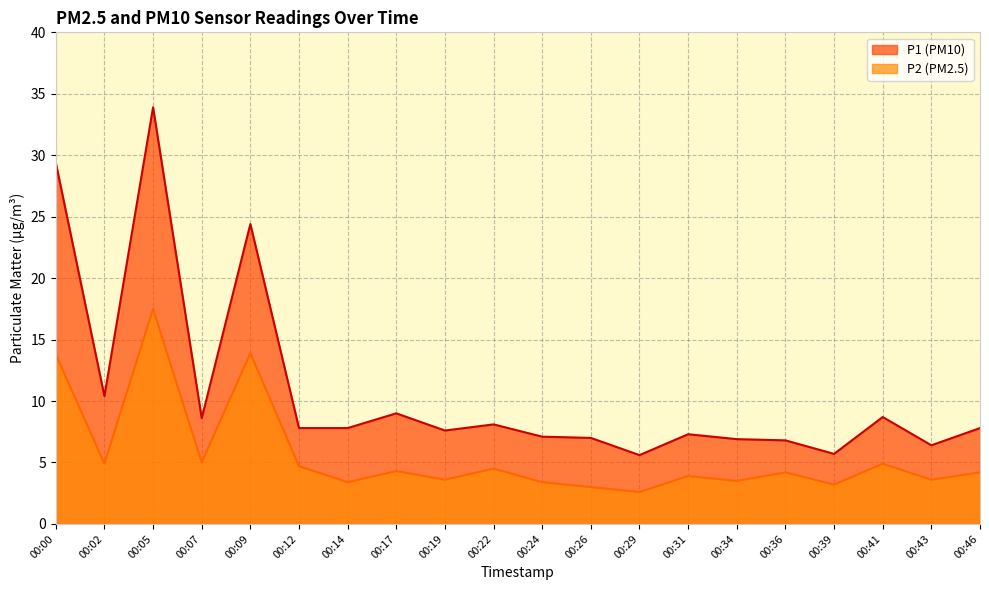

What is the difference between the highest and lowest values at 00:05?

16.4